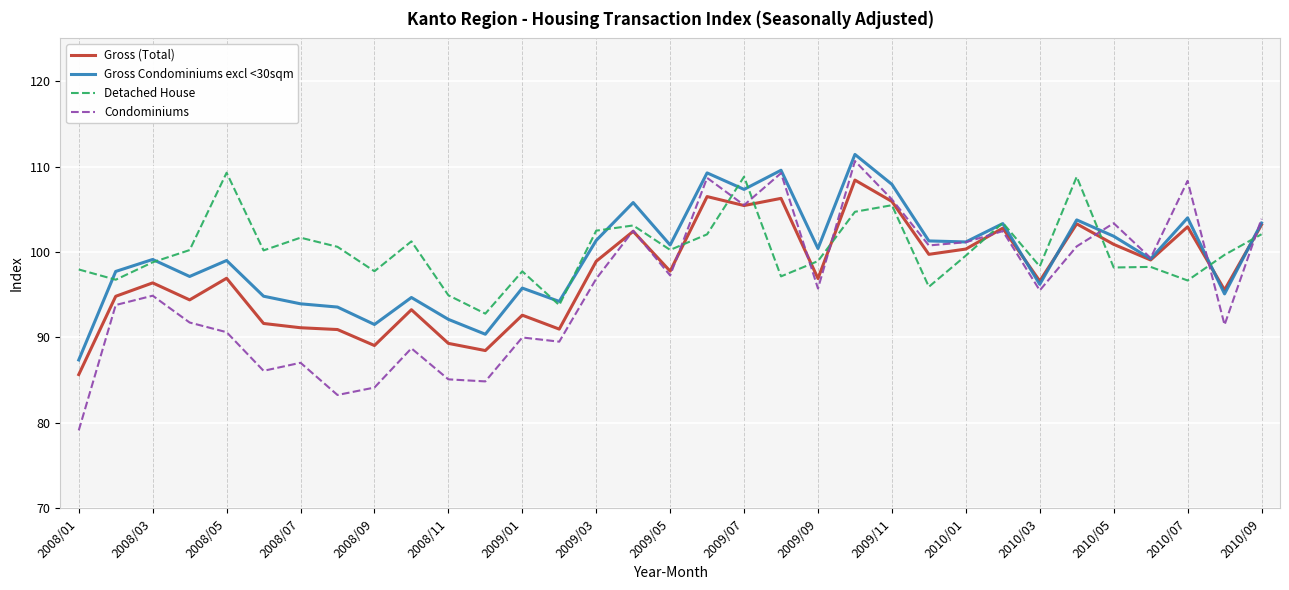

What are all the series names shown in the legend?

Gross (Total), Gross Condominiums excl <30sqm, Detached House, Condominiums